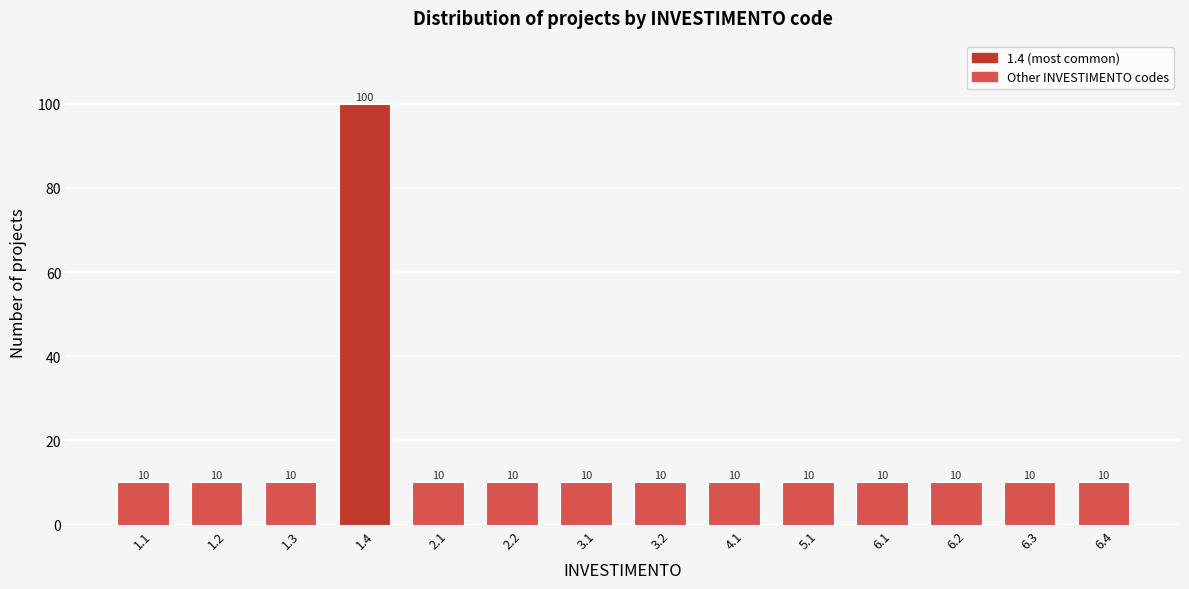

Reading left to right, transcribe all the data shown in this chart.

1.1=10	1.2=10	1.3=10	1.4=100	2.1=10	2.2=10	3.1=10	3.2=10	4.1=10	5.1=10	6.1=10	6.2=10	6.3=10	6.4=10